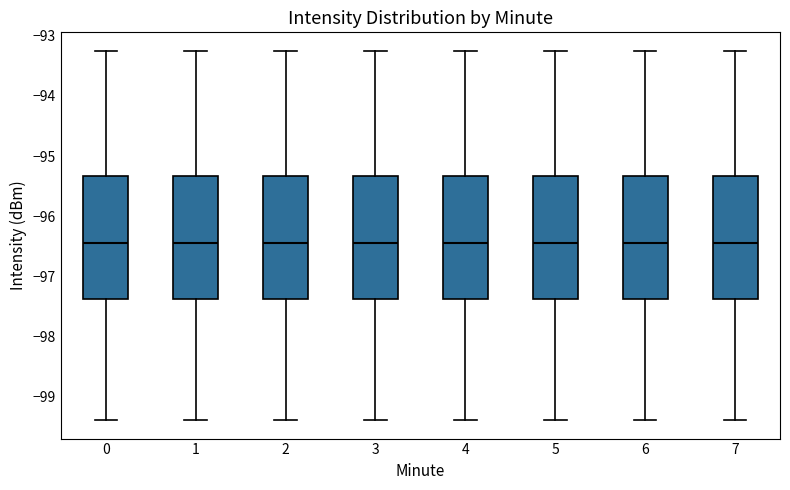

Reading left to right, transcribe this box plot: for each box, give where its median line is, the range the box spans, and where its two whiskers end, as read against the y-axis. The values are not printed on the chart, so give them approximately, as read against the axis.

0: median -96.4, box -97.4 to -95.3, whiskers -99.4 to -93.2
1: median -96.4, box -97.4 to -95.3, whiskers -99.4 to -93.2
2: median -96.4, box -97.4 to -95.3, whiskers -99.4 to -93.2
3: median -96.4, box -97.4 to -95.3, whiskers -99.4 to -93.2
4: median -96.4, box -97.4 to -95.3, whiskers -99.4 to -93.2
5: median -96.4, box -97.4 to -95.3, whiskers -99.4 to -93.2
6: median -96.4, box -97.4 to -95.3, whiskers -99.4 to -93.2
7: median -96.4, box -97.4 to -95.3, whiskers -99.4 to -93.2